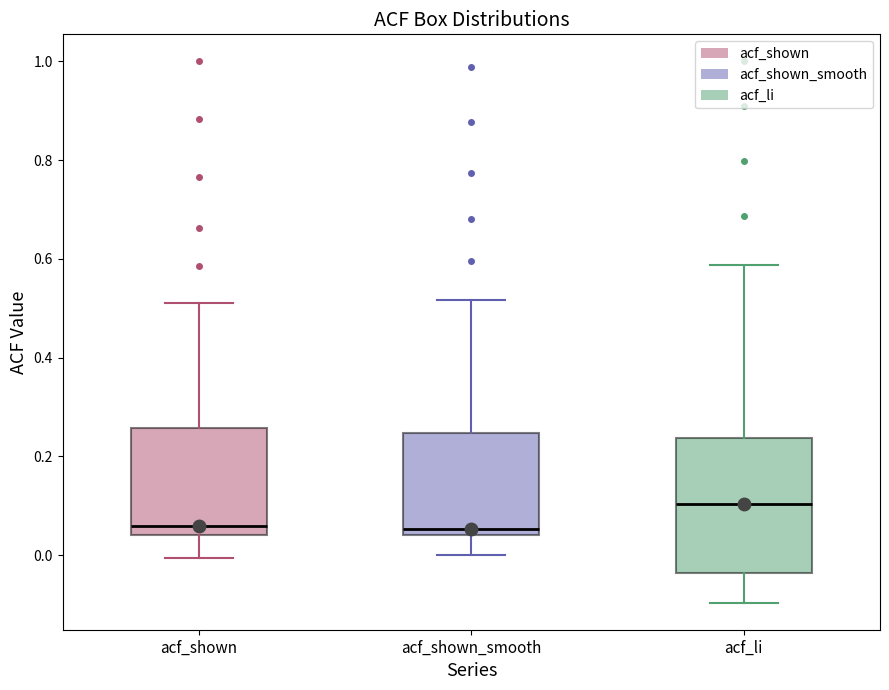

Which box's median line is the highest?

acf_li